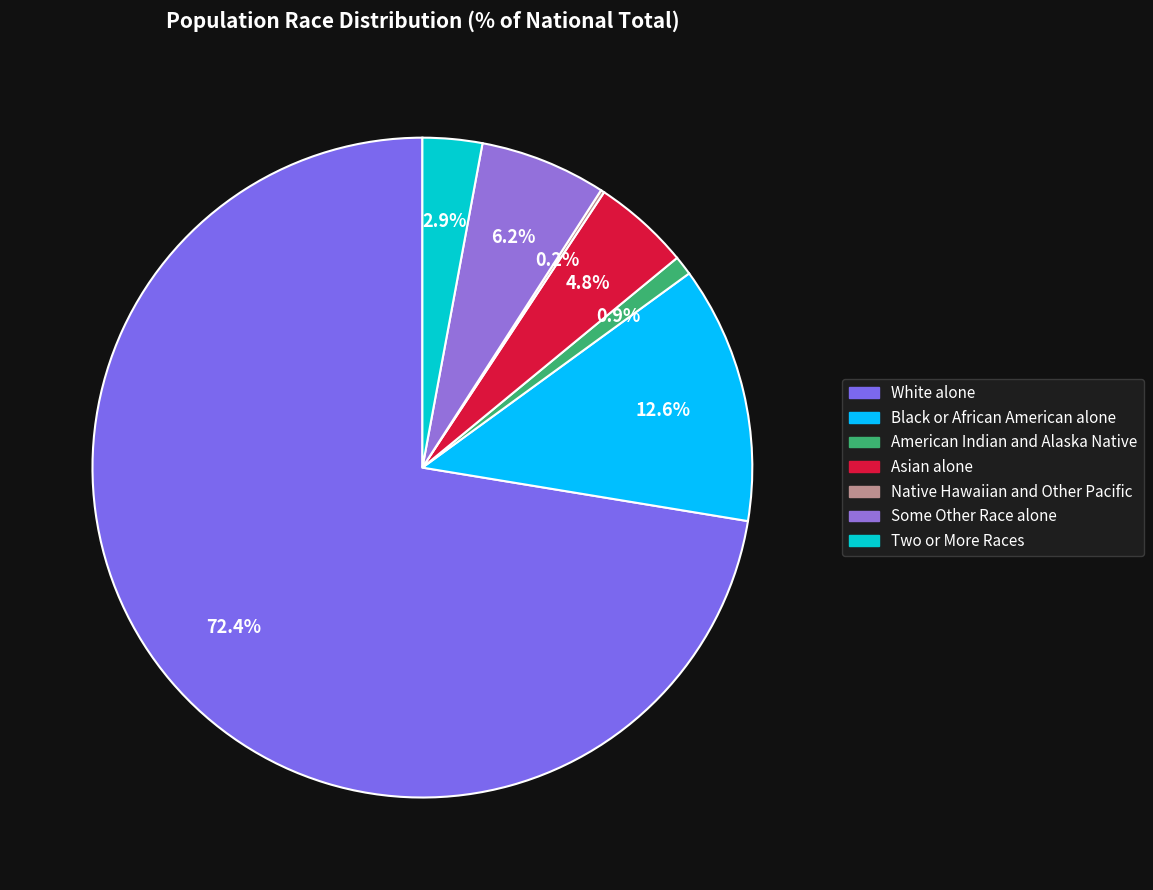

To the nearest percent, what portion does Two or More Races represent?

3%